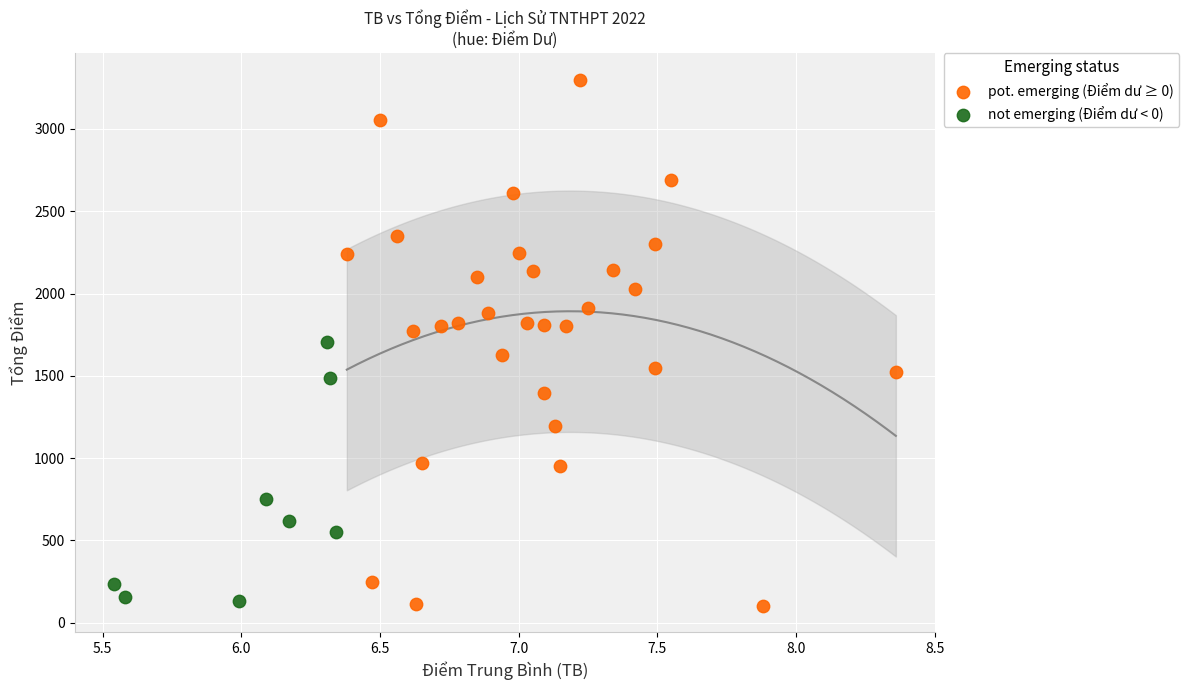

Which series contains the highest Y value?

pot. emerging (Điểm dư ≥ 0)